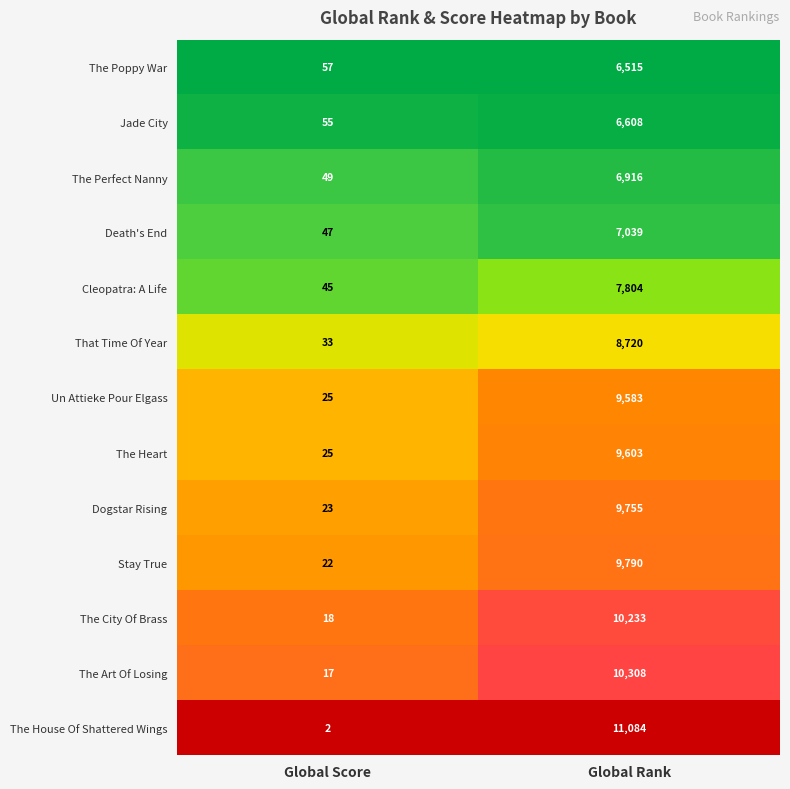

Rank the series at Global Rank from lowest to highest value.

The Poppy War, Jade City, The Perfect Nanny, Death's End, Cleopatra: A Life, That Time Of Year, Un Attieke Pour Elgass, The Heart, Dogstar Rising, Stay True, The City Of Brass, The Art Of Losing, The House Of Shattered Wings